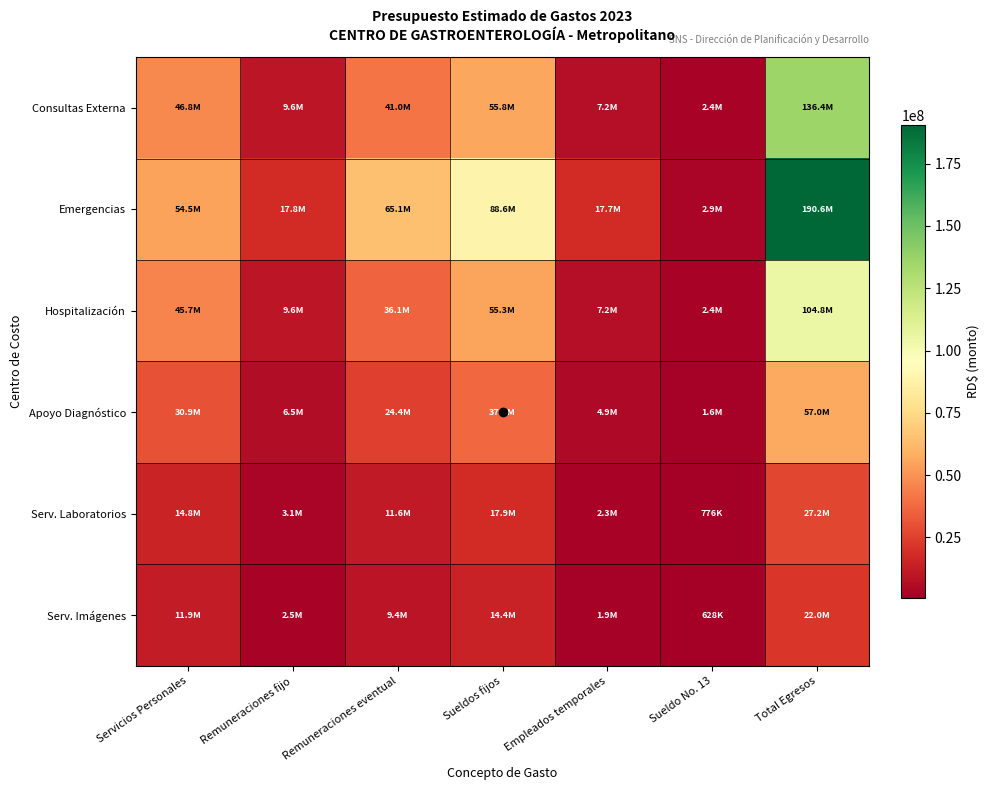

What is the difference between the highest and lowest values at Servicios Personales?

42610555.6